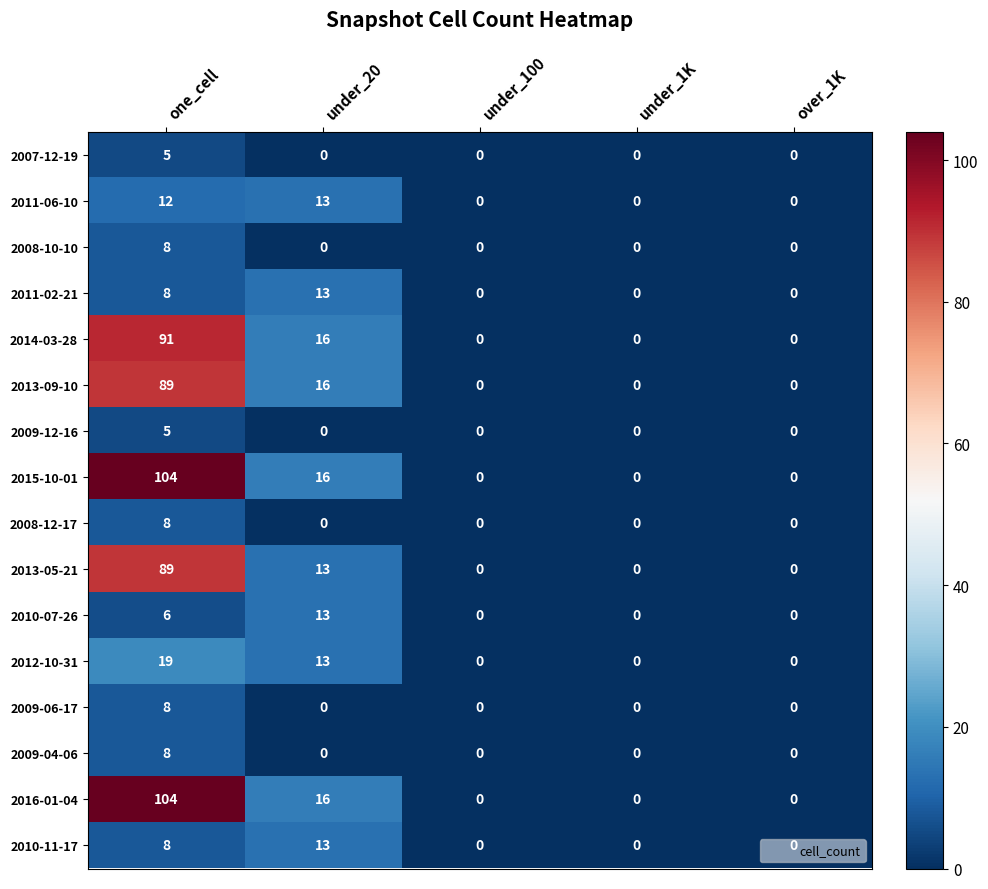

How many 2007-12-19 values are between 0 and 1?

4